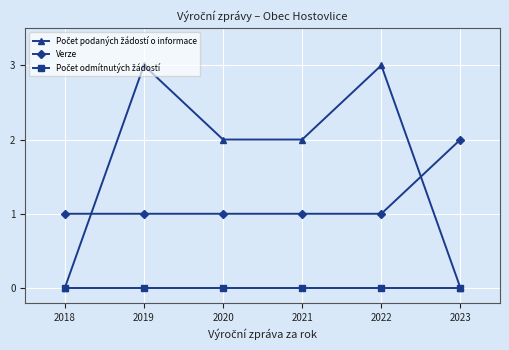

What is the difference between the highest and lowest values at 2019?

3